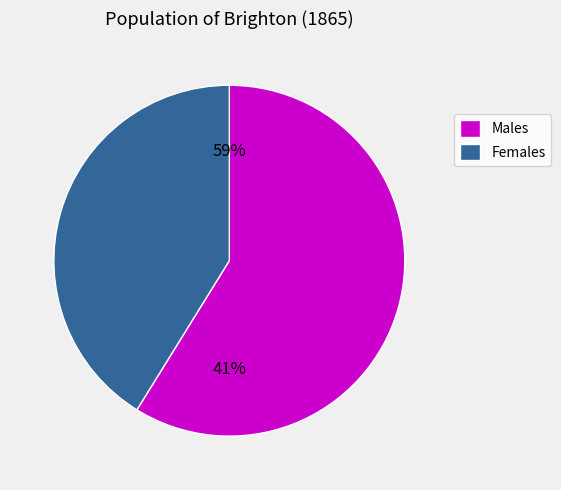

True or false: robert accounts for 20% of the total.

False